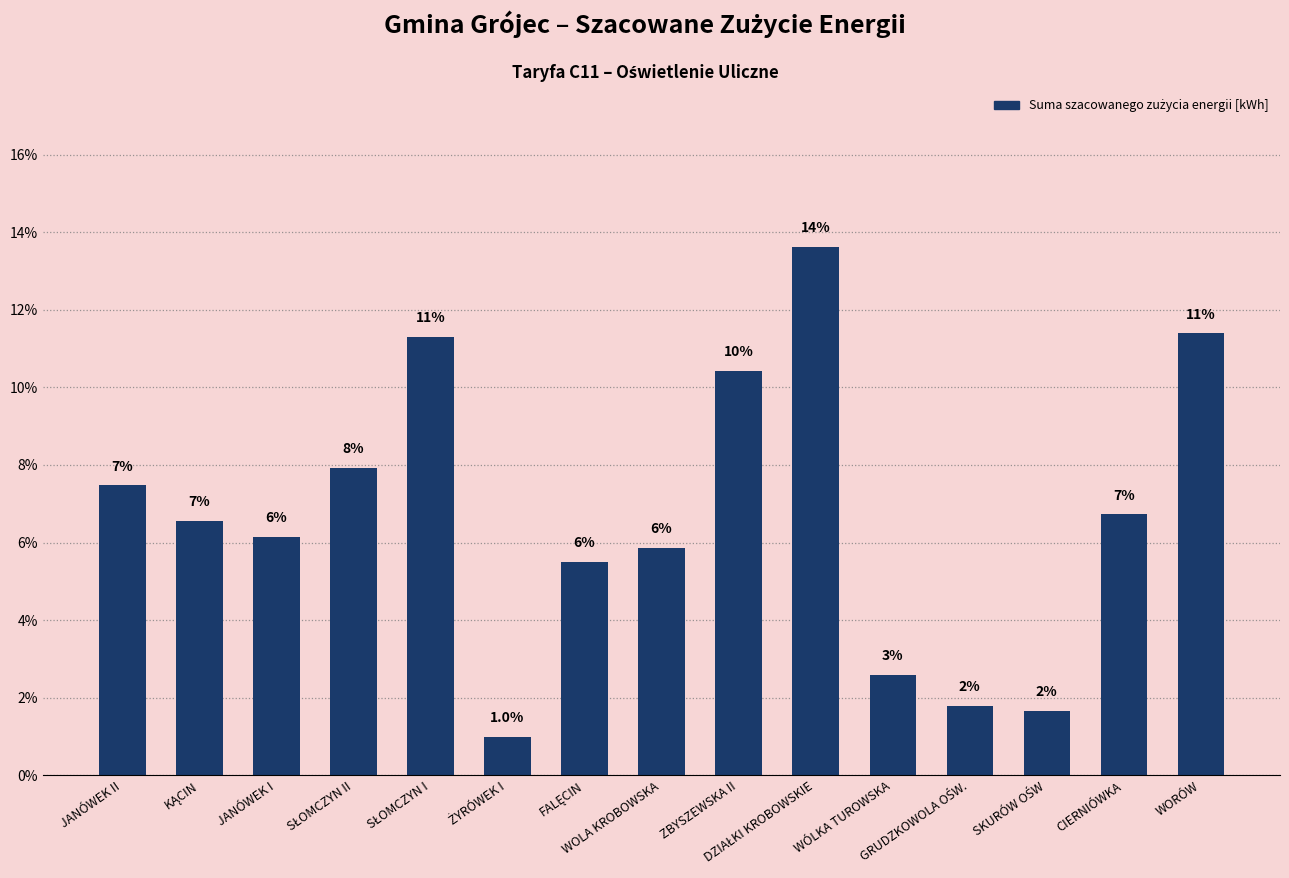

Where is the data nearest to the value 7?

CIERNIÓWKA